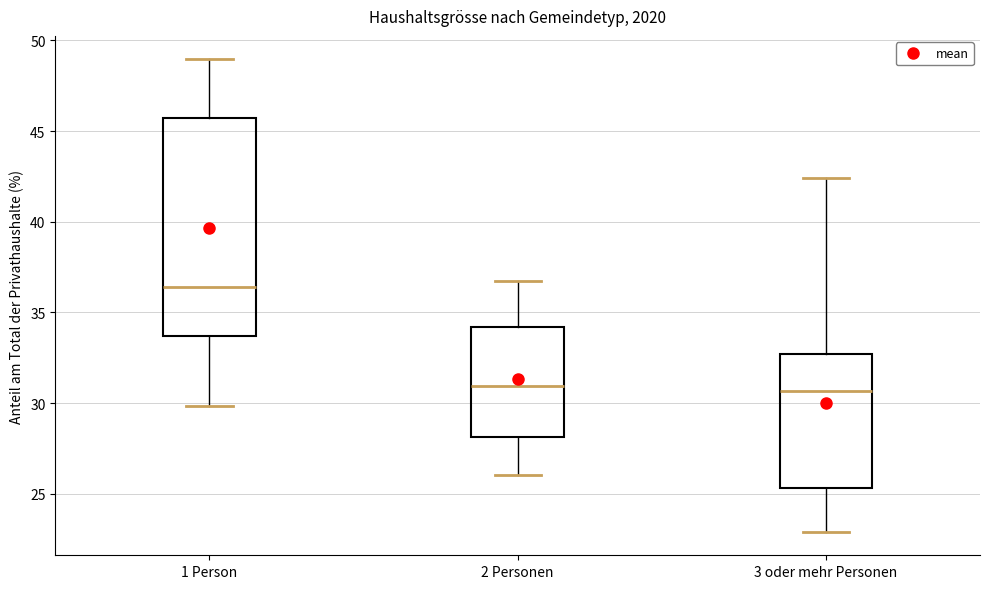

Reading left to right, transcribe this box plot: for each box, give where its median line is, the range the box spans, and where its two whiskers end, as read against the y-axis. The values are not printed on the chart, so give them approximately, as read against the axis.

1 Person: median 36.5, box 33.5 to 45.5, whiskers 30.0 to 49.0
2 Personen: median 31.0, box 28.0 to 34.0, whiskers 26.0 to 37.0
3 oder mehr Personen: median 30.5, box 25.5 to 32.5, whiskers 23.0 to 42.5